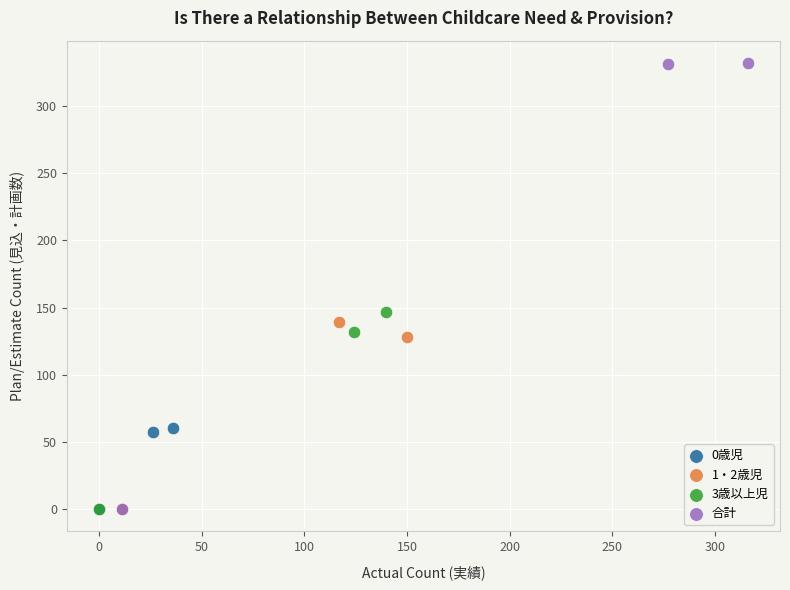

Which series has the largest Y range (max minus min)?

合計